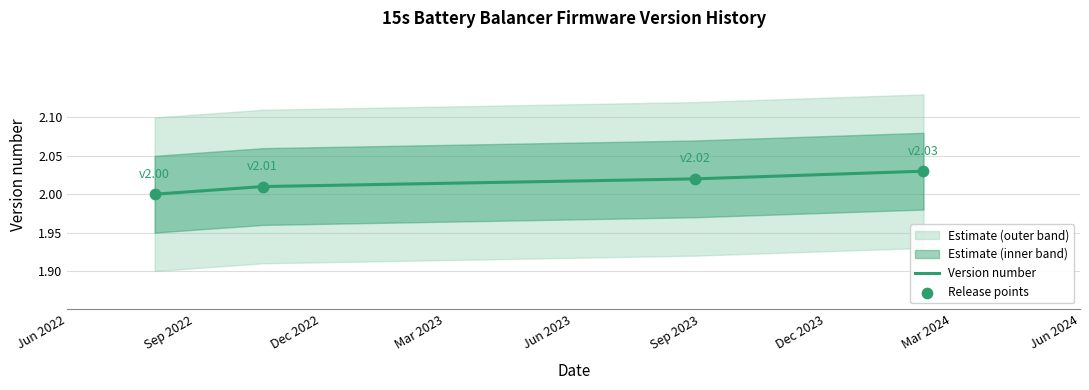

True or false: Version number has more than 2 points higher than both neighbors.

False